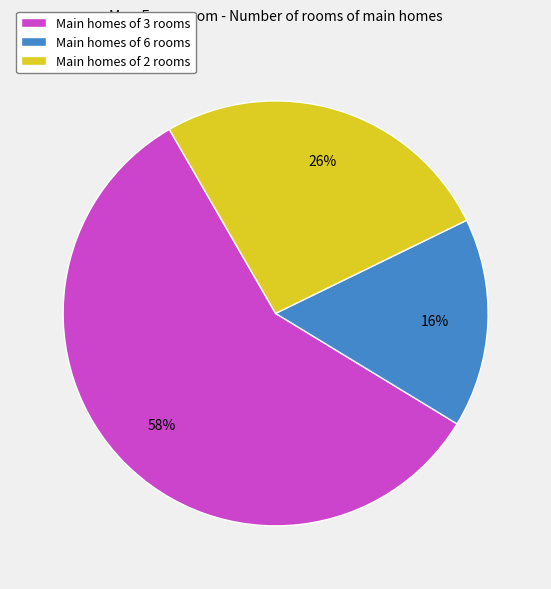

The Main homes of 2 rooms slice represents 36% of the pie. True or false?

False